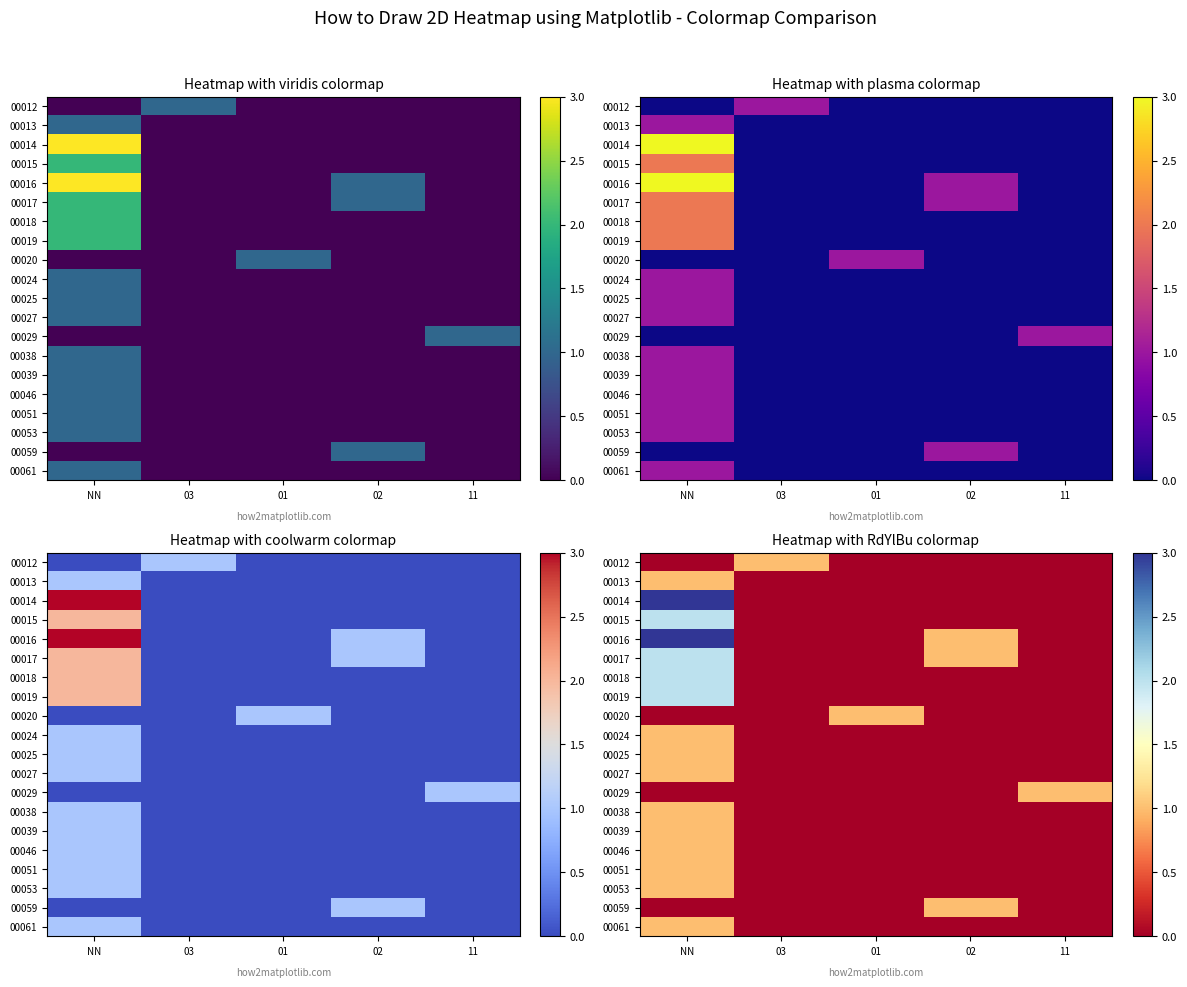

Between 11 and NN, which is larger?

11